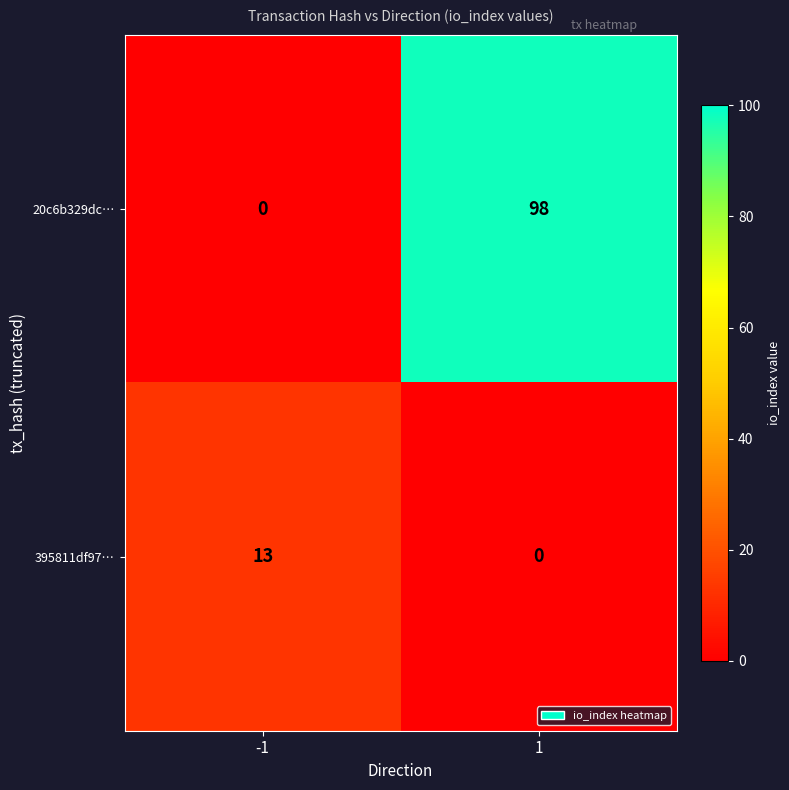

List the series in order of their overall mean, lowest first.

395811df97…, 20c6b329dc…